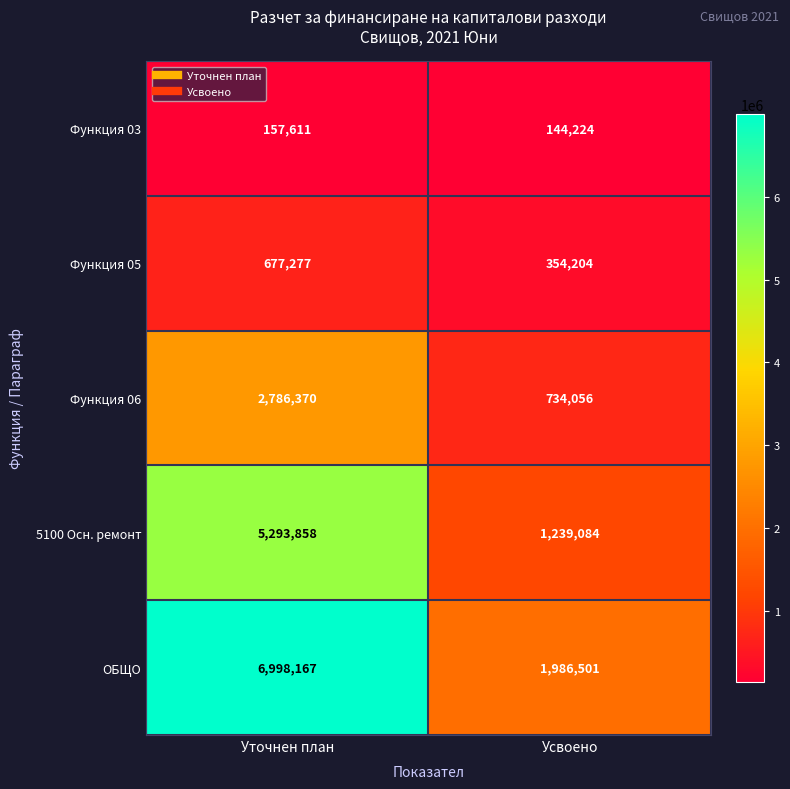

True or false: Функция 05 has a value of 677277 at Уточнен план.

True